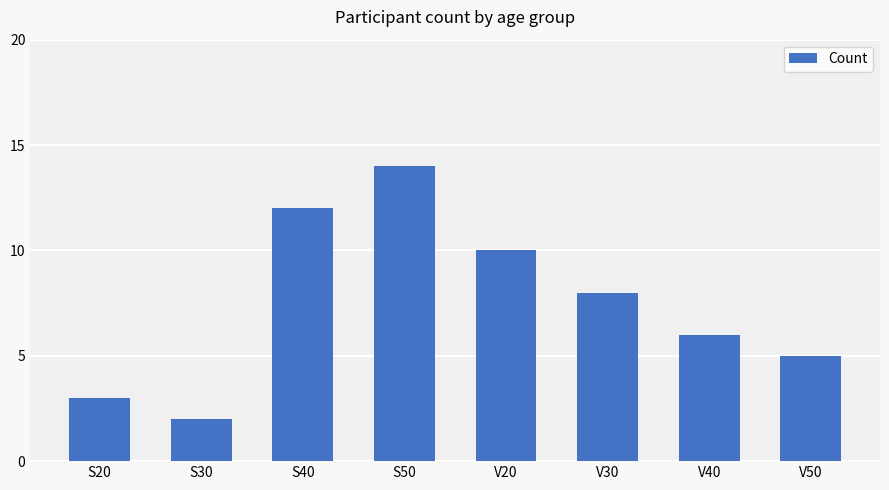

Which has a higher value, V20 or S40?

S40